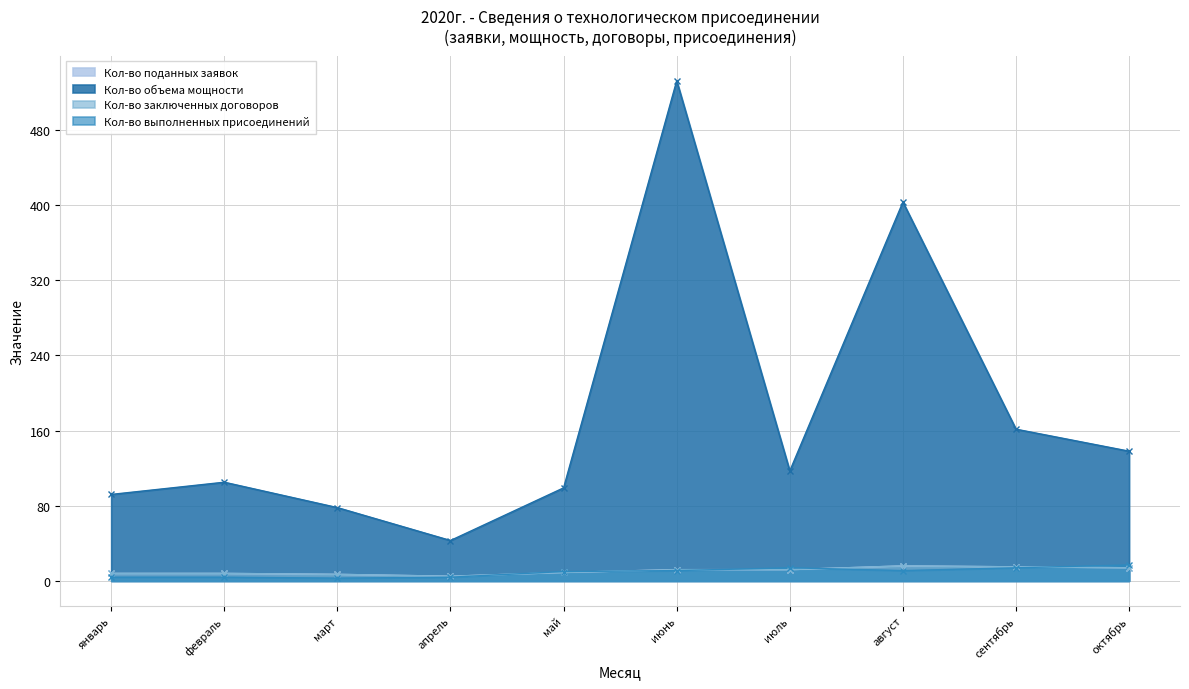

The Кол-во выполненных присоединений series shows 3.0 at март. True or false?

True